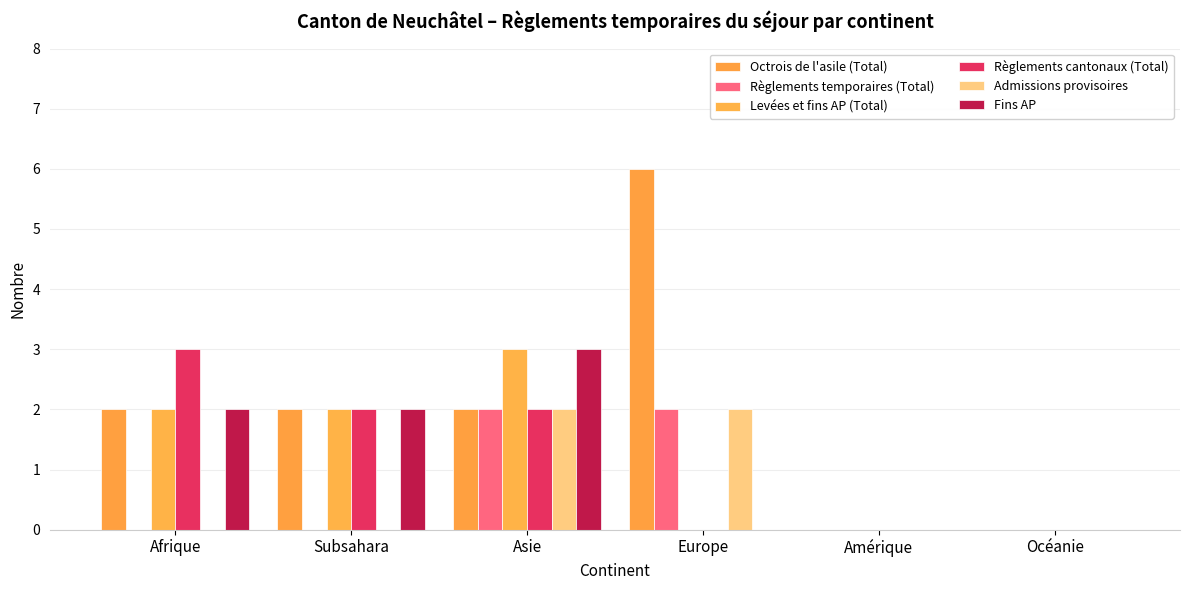

What is the maximum value shown in the chart?

6